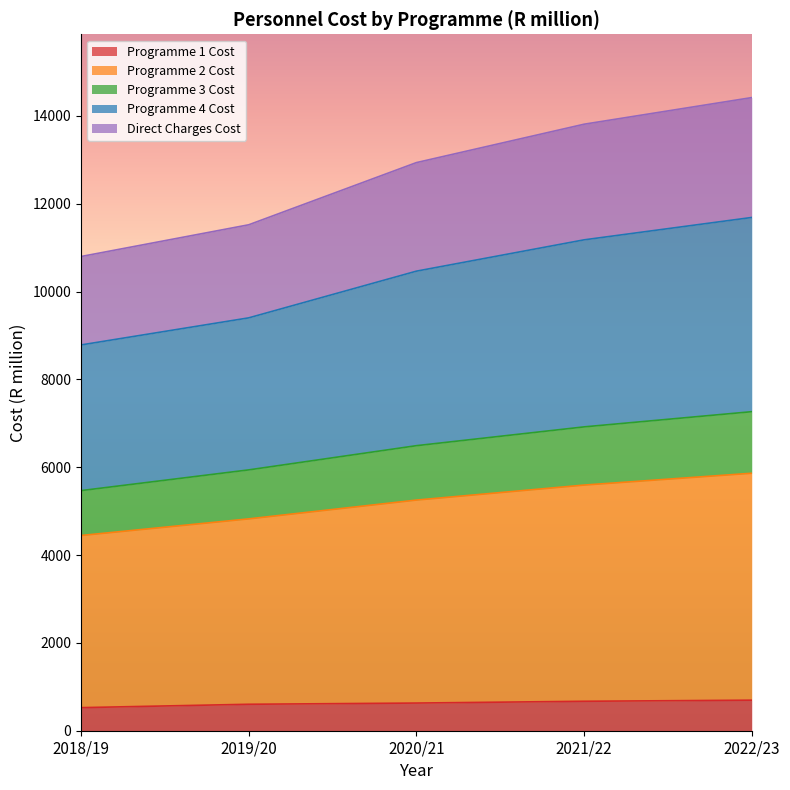

Is the value of Programme 3 Cost at 2019/20 greater than the value of Programme 2 Cost at 2018/19?

No